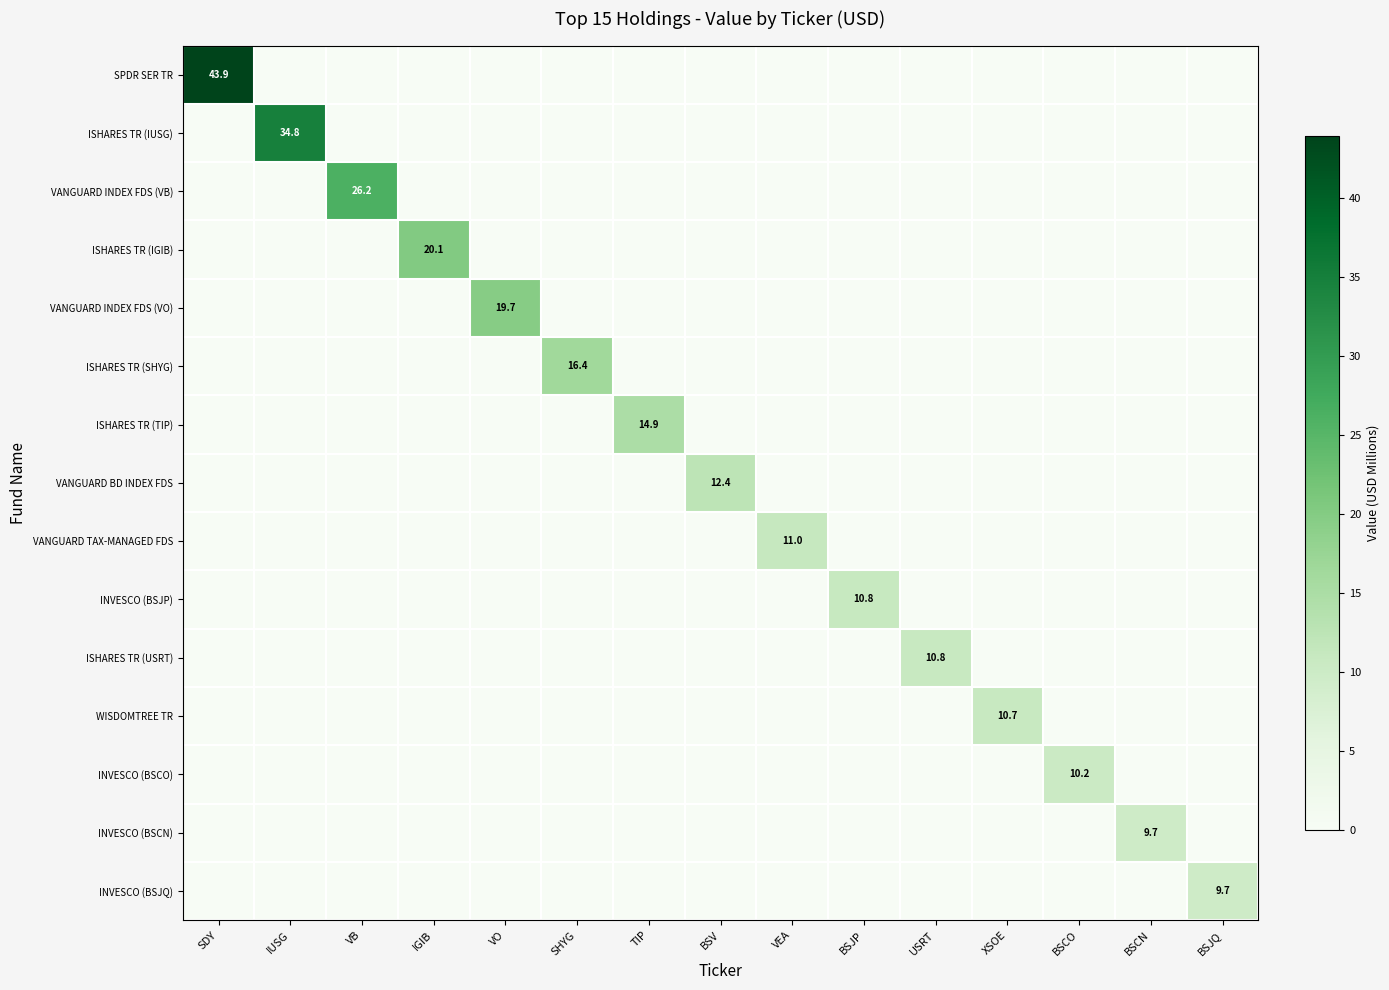

At which label does ISHARES TR (TIP) reach its peak?

TIP